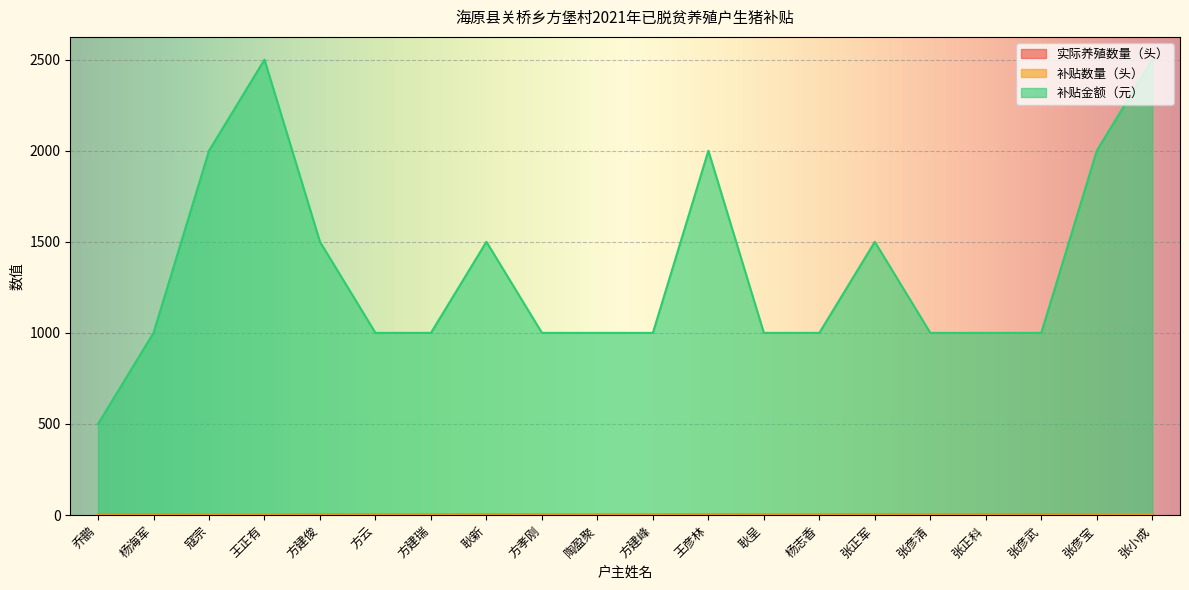

What is the spread (max minus min) of values at 张小成?

2495